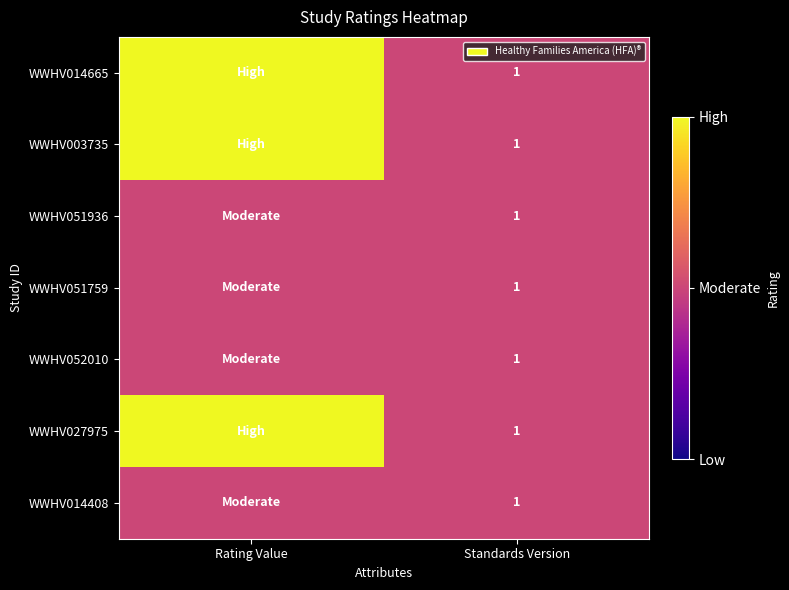

The WWHV014408 series shows 1 at Standards Version. True or false?

True